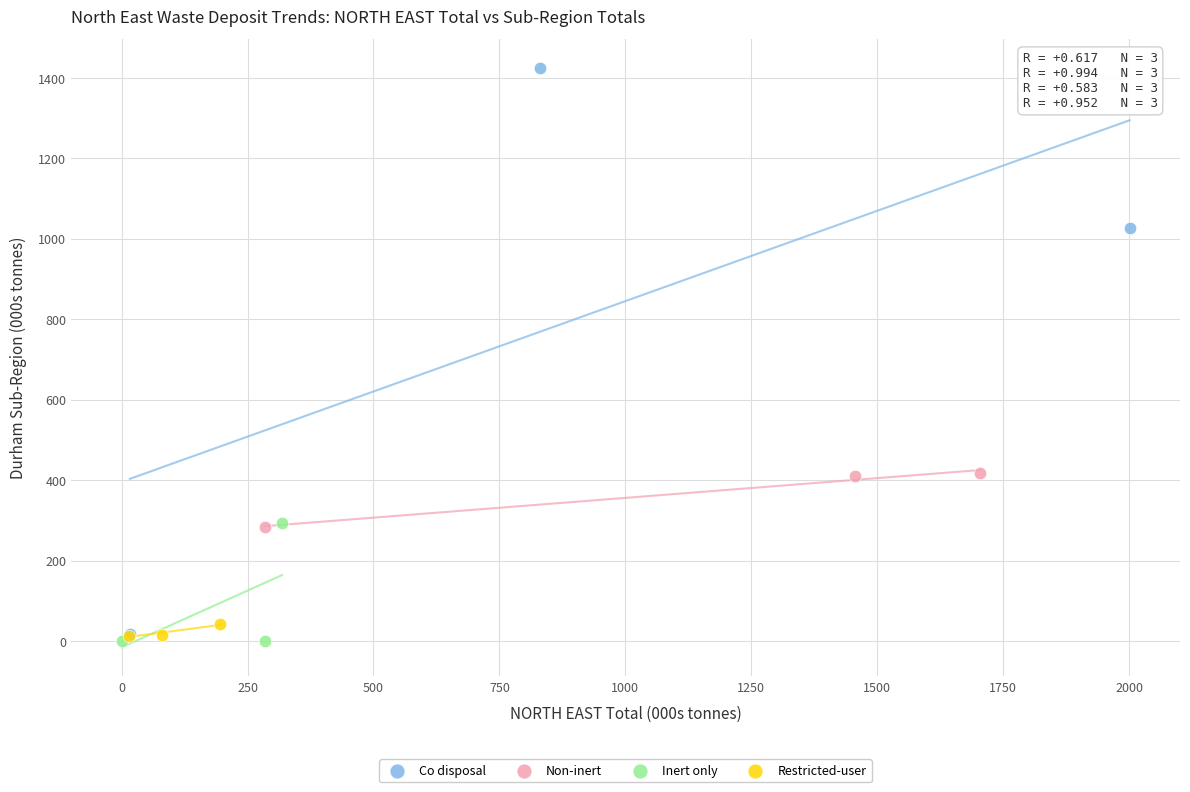

Which series has the largest Y range (max minus min)?

Co disposal